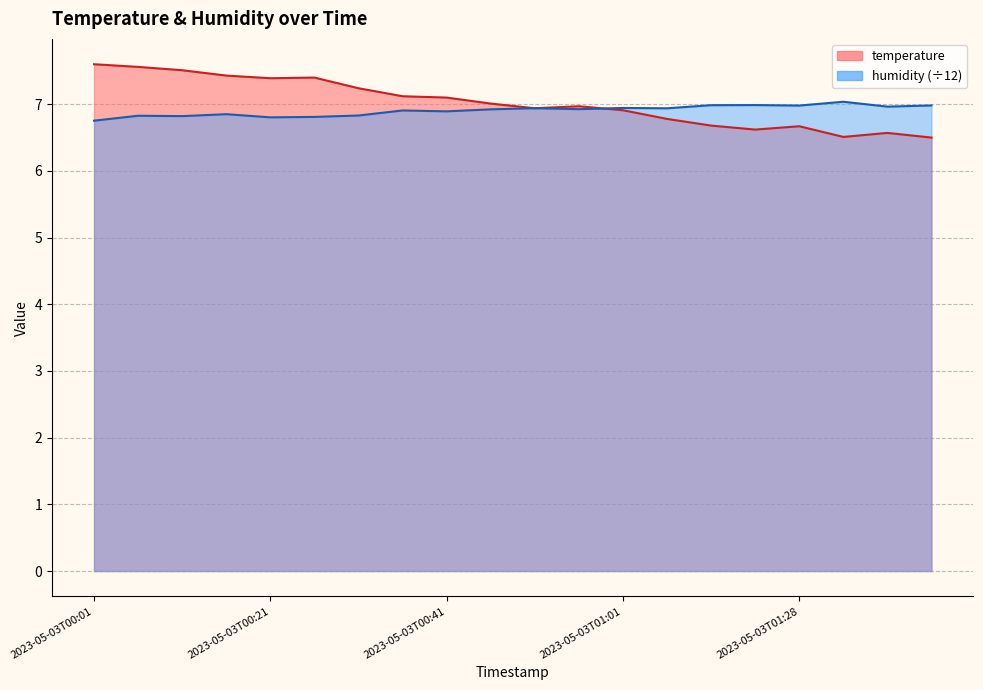

What is the approximate value of humidity at 2023-05-03T00:01?

6.8